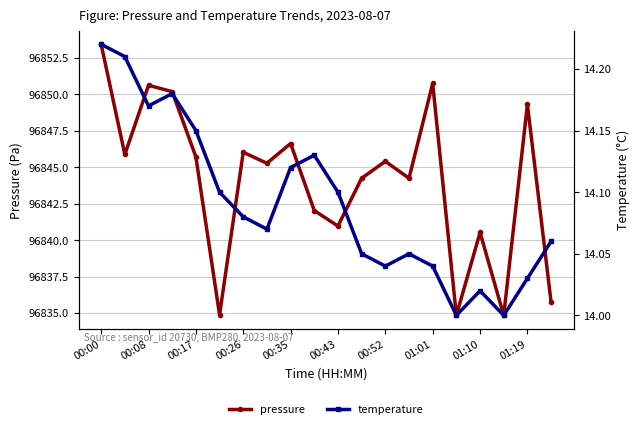

In pressure, how many points are lower than both neighbors (excluding endpoints)?

7